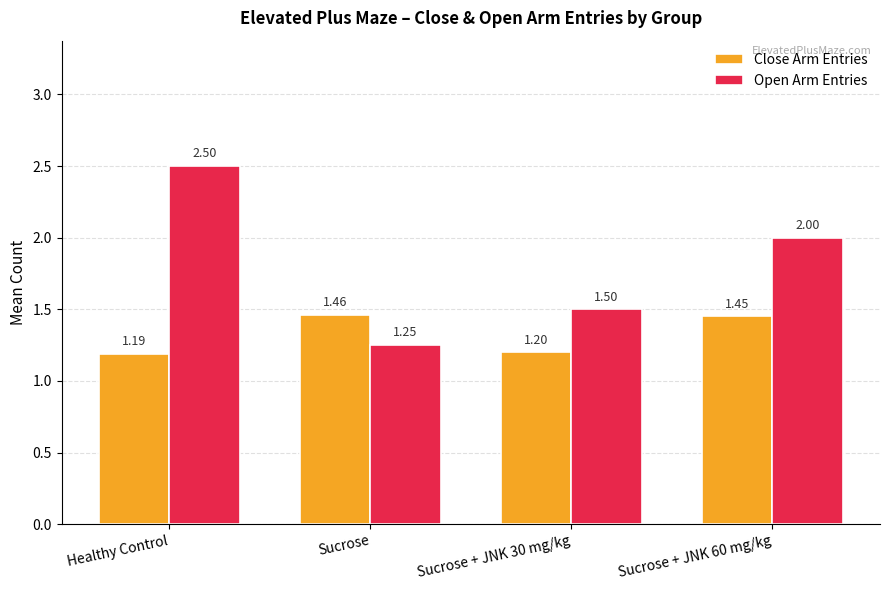

Between Healthy Control and Sucrose + JNK 30 mg/kg, which series saw the biggest shift?

Open Arm Entries